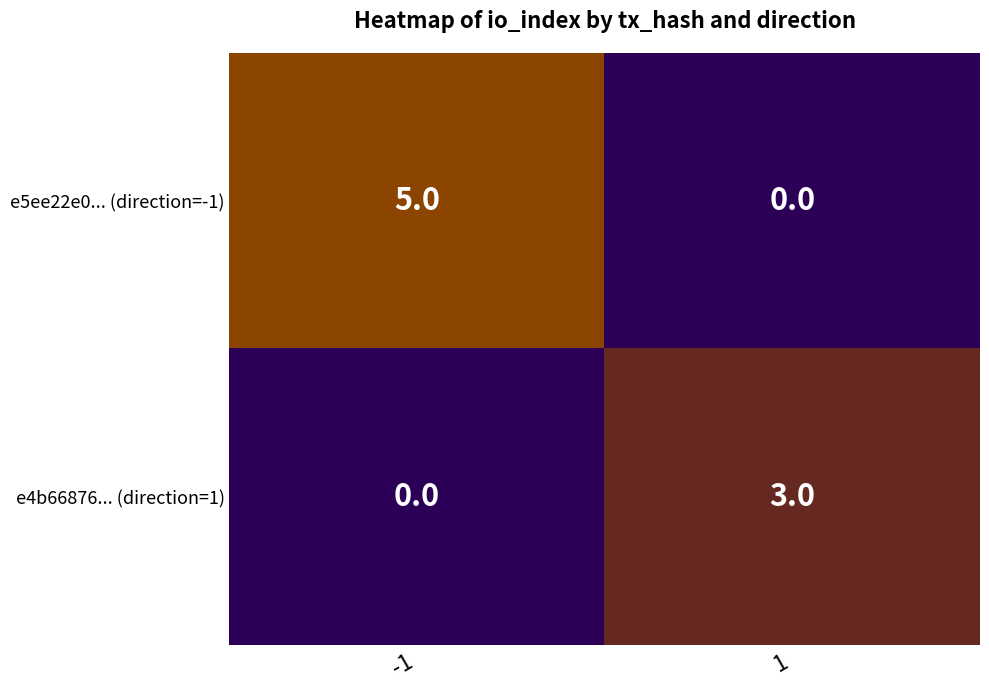

Reading left to right, what are all the values shown in this chart?

e5ee22e0... (direction=-1): -1=5	1=0
e4b66876... (direction=1): -1=0	1=3